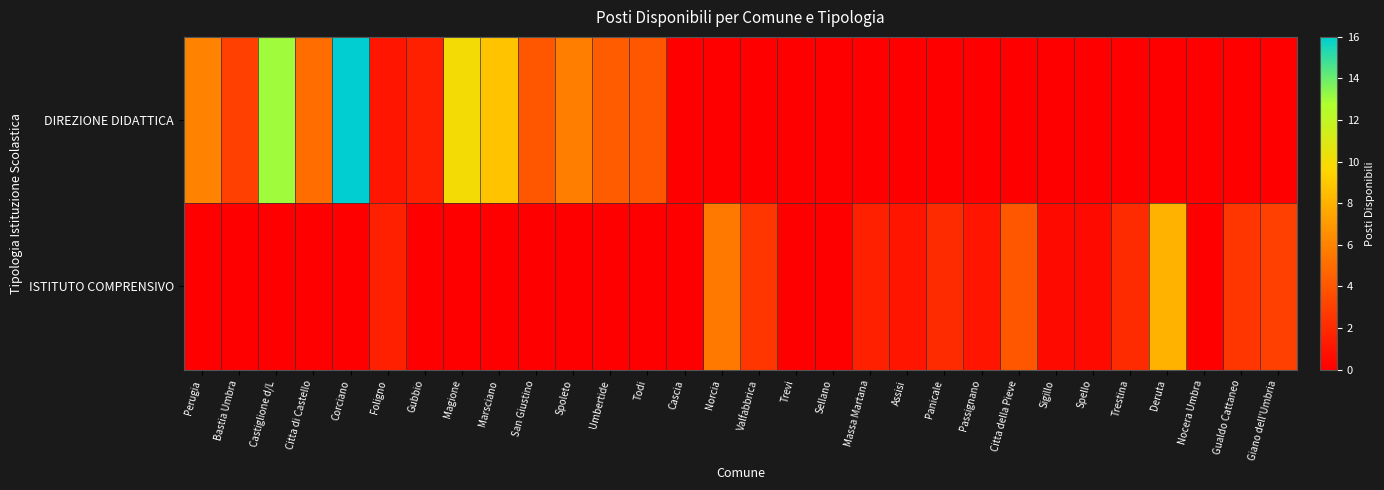

At how many categories does at least one series exceed 15?

1